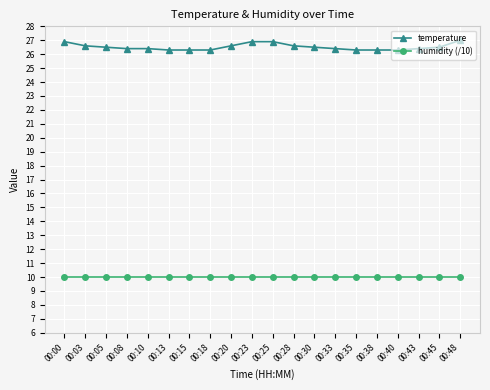

What is the average value of the temperature series?

26.5